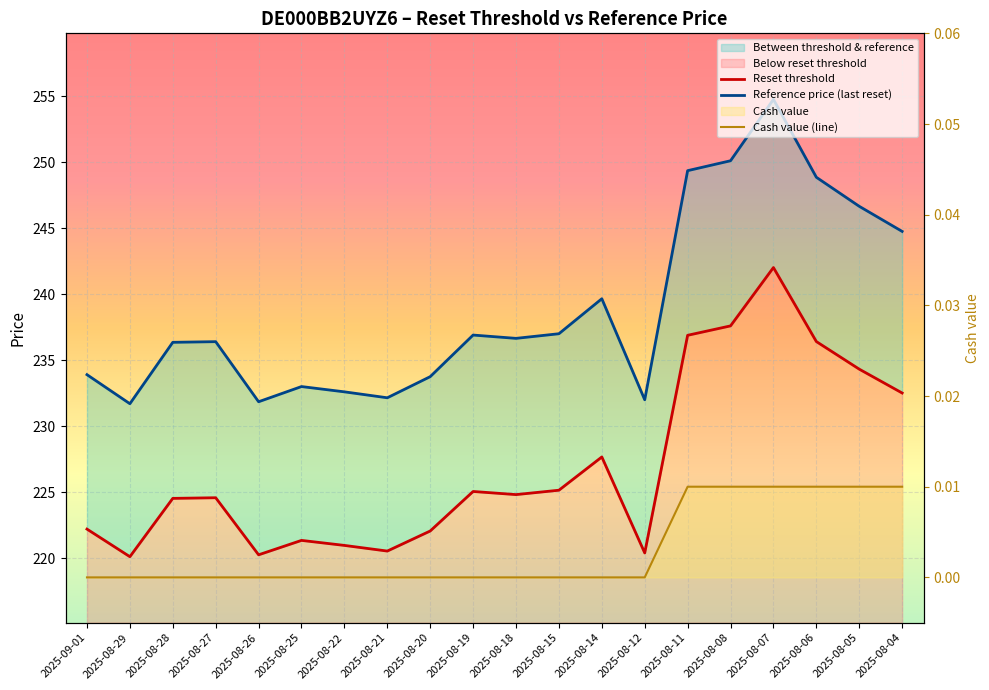

What position from the left is 2025-08-12?

14